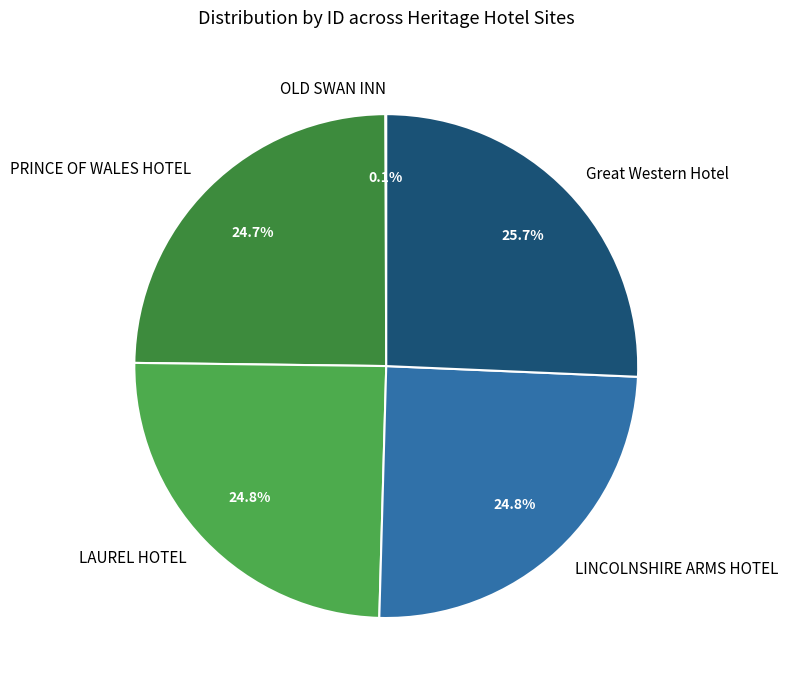

To the nearest percent, what is the difference between the largest and smallest slice percentages?

26%